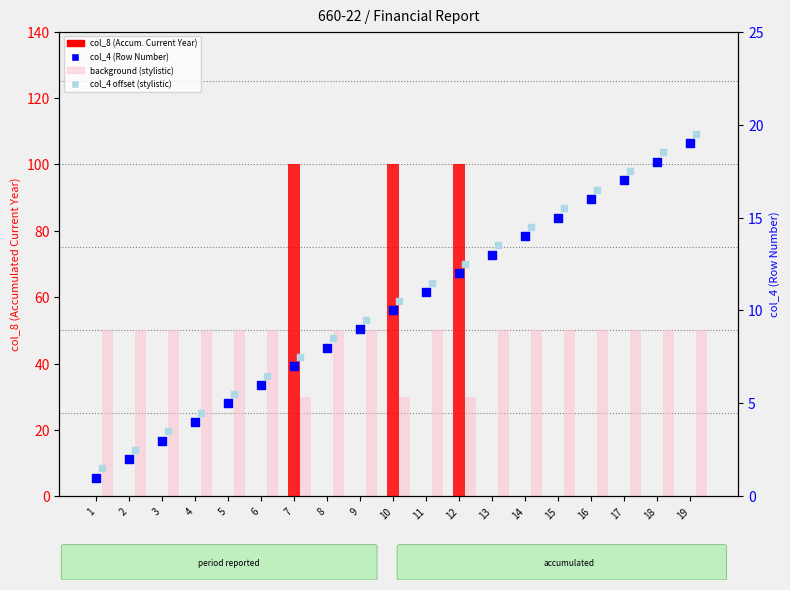

Which series reaches the maximum Y coordinate?

col_8 (Accum. Current Year)